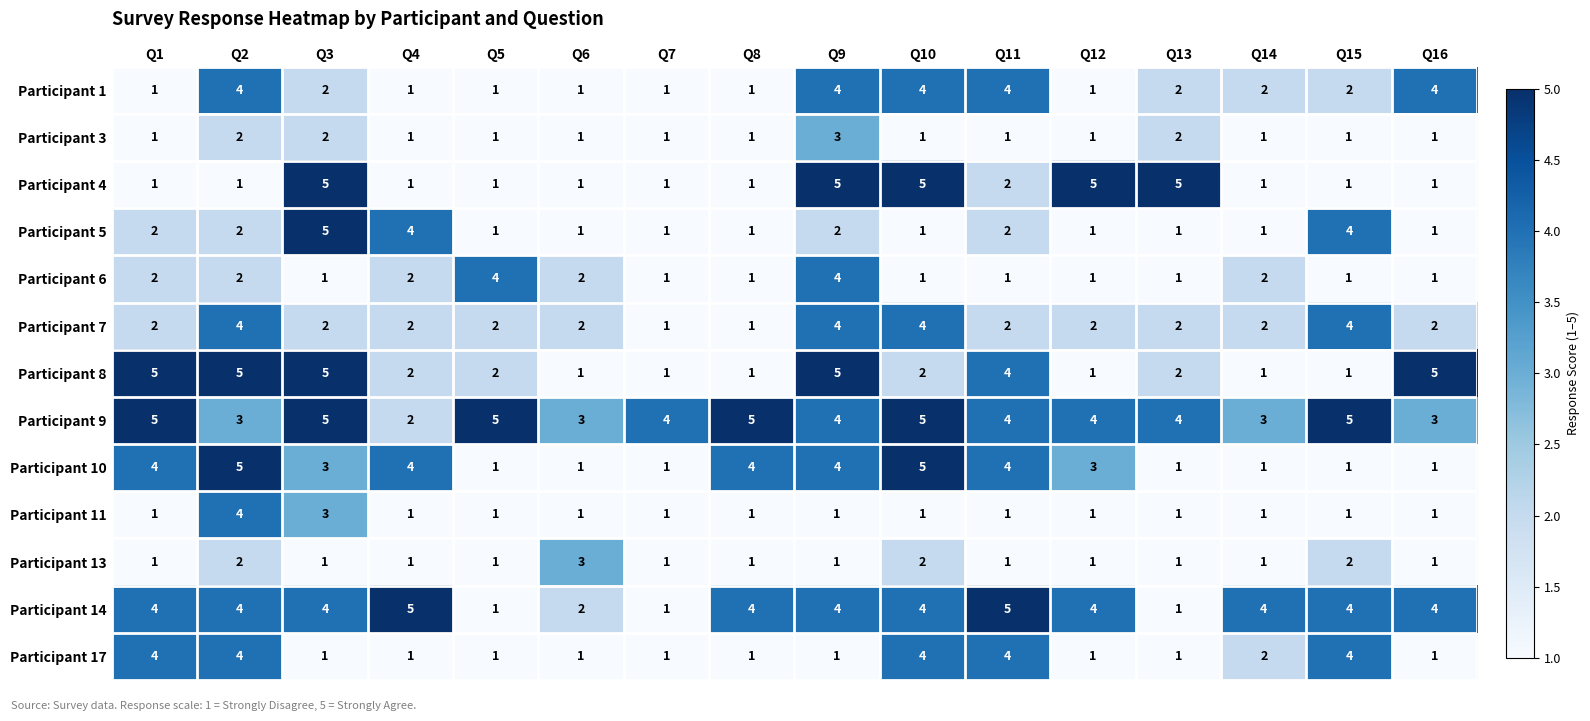

Which series has the largest total across all categories?

Participant 9